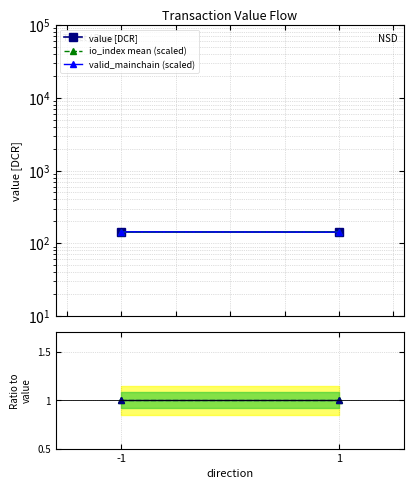

Which category has the lowest value across all series?

-1